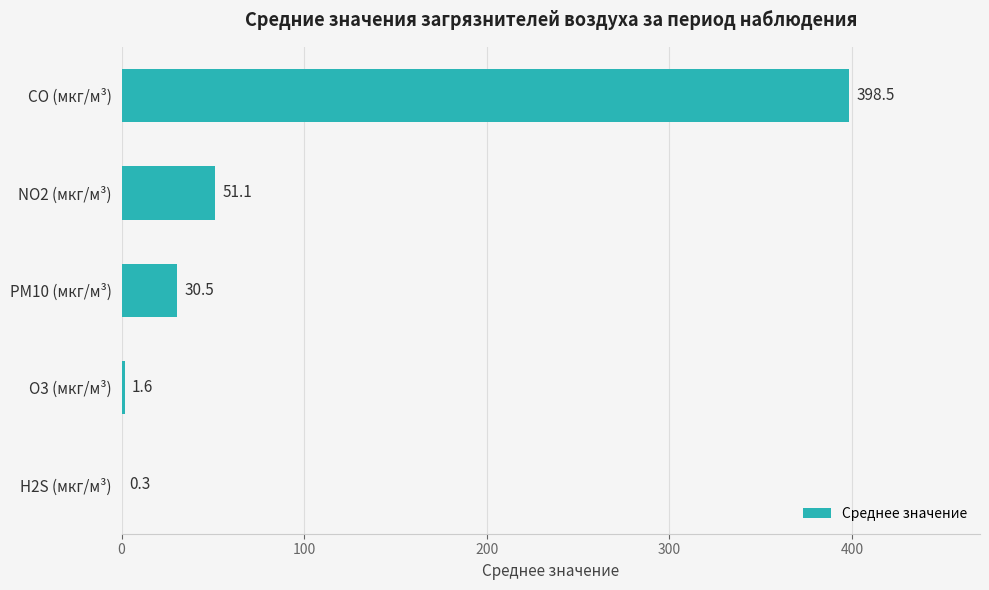

Which category has the highest value across all series?

CO (мкг/м³)